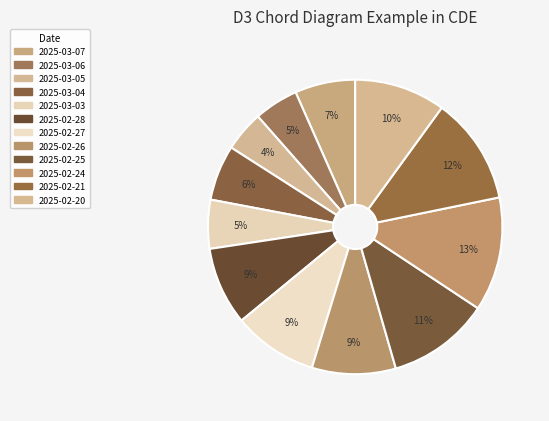

To the nearest percent, what is the combined percentage of 2025-02-20 and 2025-03-03?

15%